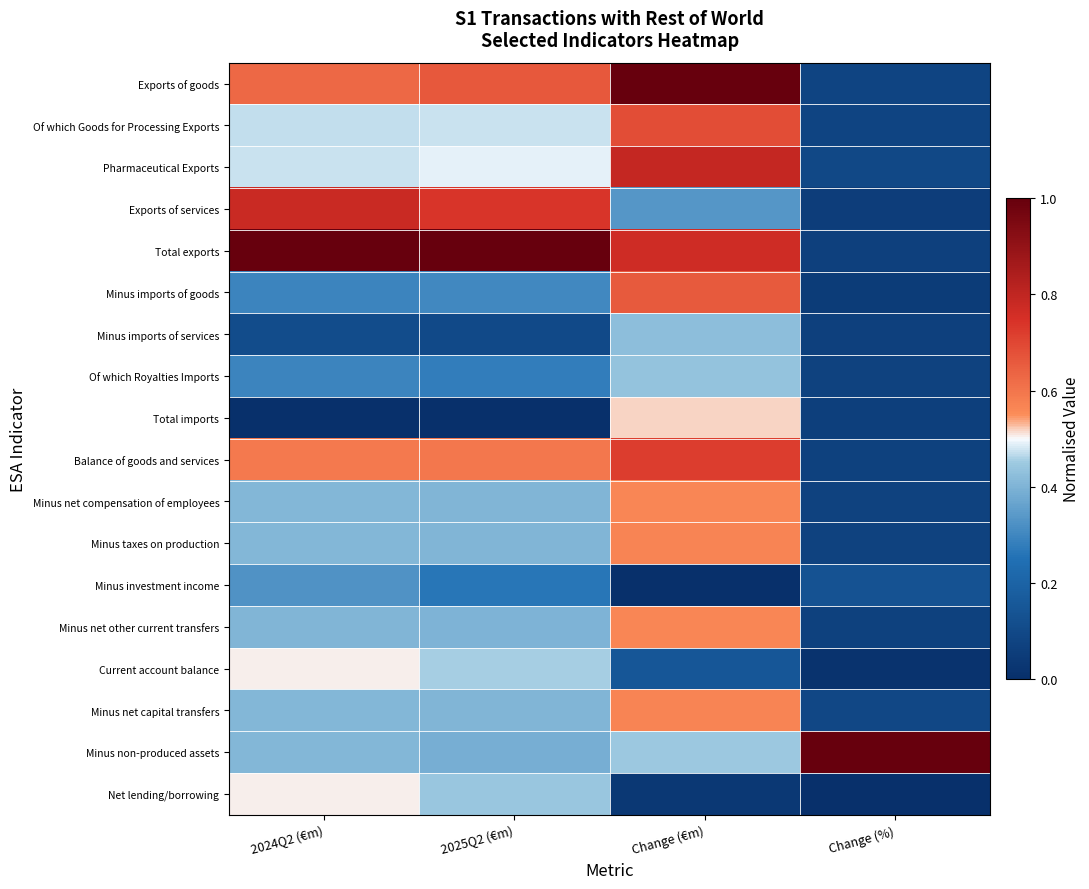

What is the difference between the highest and lowest values at 2025Q2 (€m)?

1.0